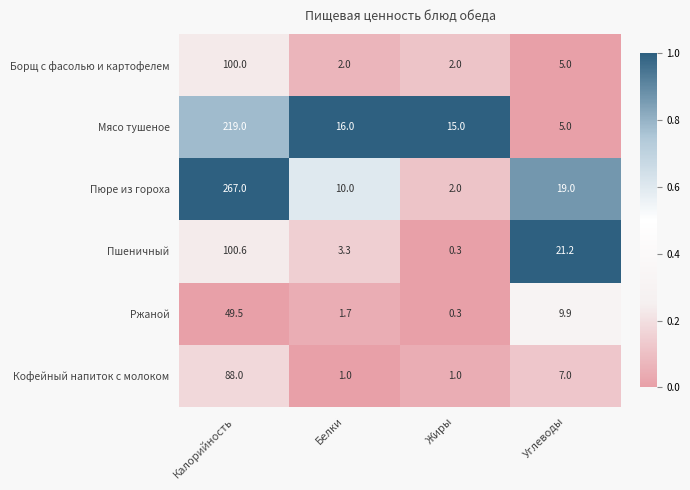

Rank the series at Калорийность from lowest to highest value.

Ржаной, Кофейный напиток с молоком, Борщ с фасолью и картофелем, Пшеничный, Мясо тушеное, Пюре из гороха